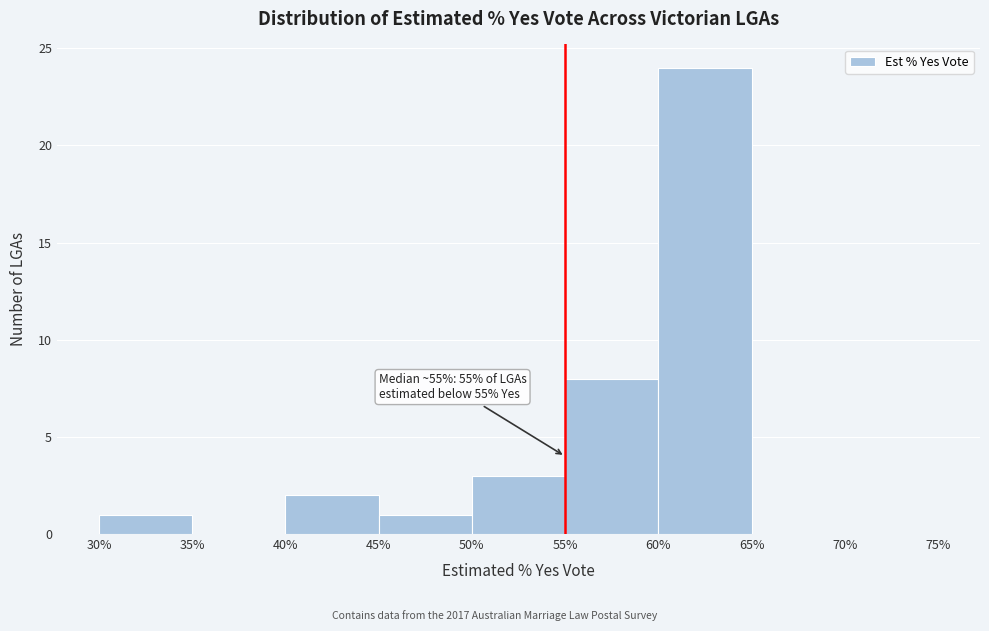

Which range on the x-axis has the tallest bar?

60% to 65%